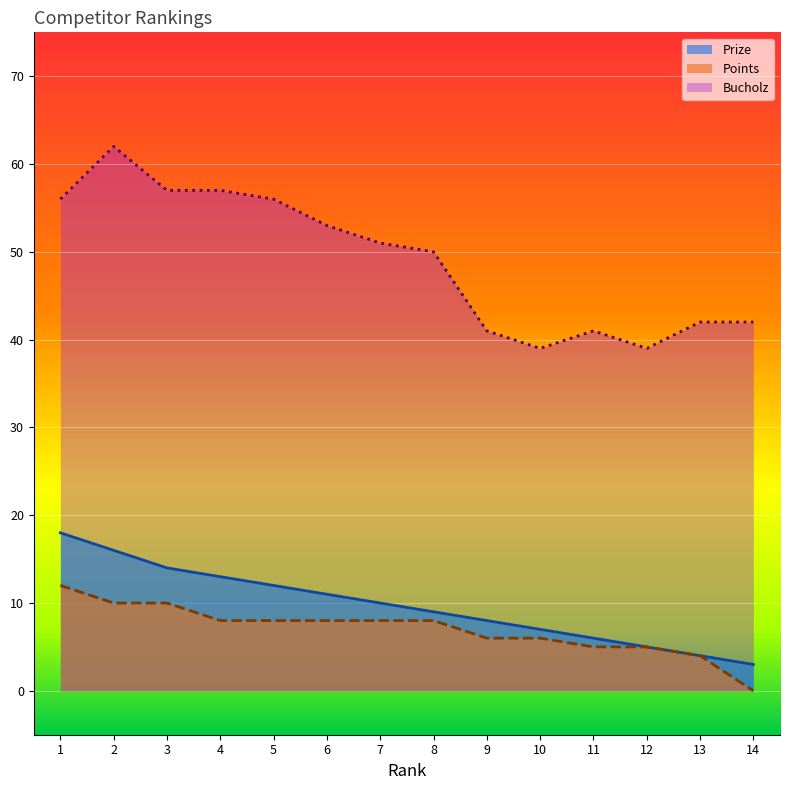

True or false: Points has more than 1 points higher than both neighbors.

False